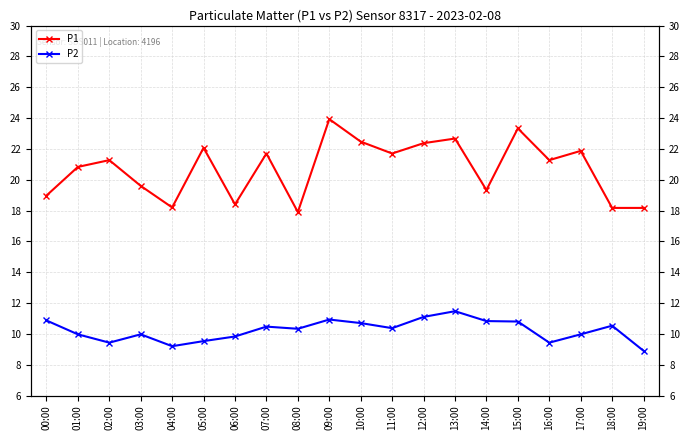

At how many categories does at least one series exceed 15?

20